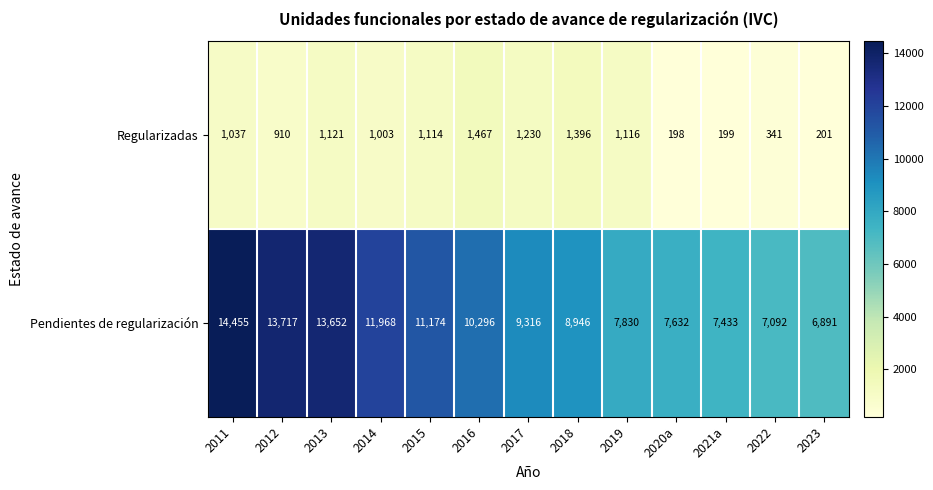

How many distinct data groups are displayed?

2